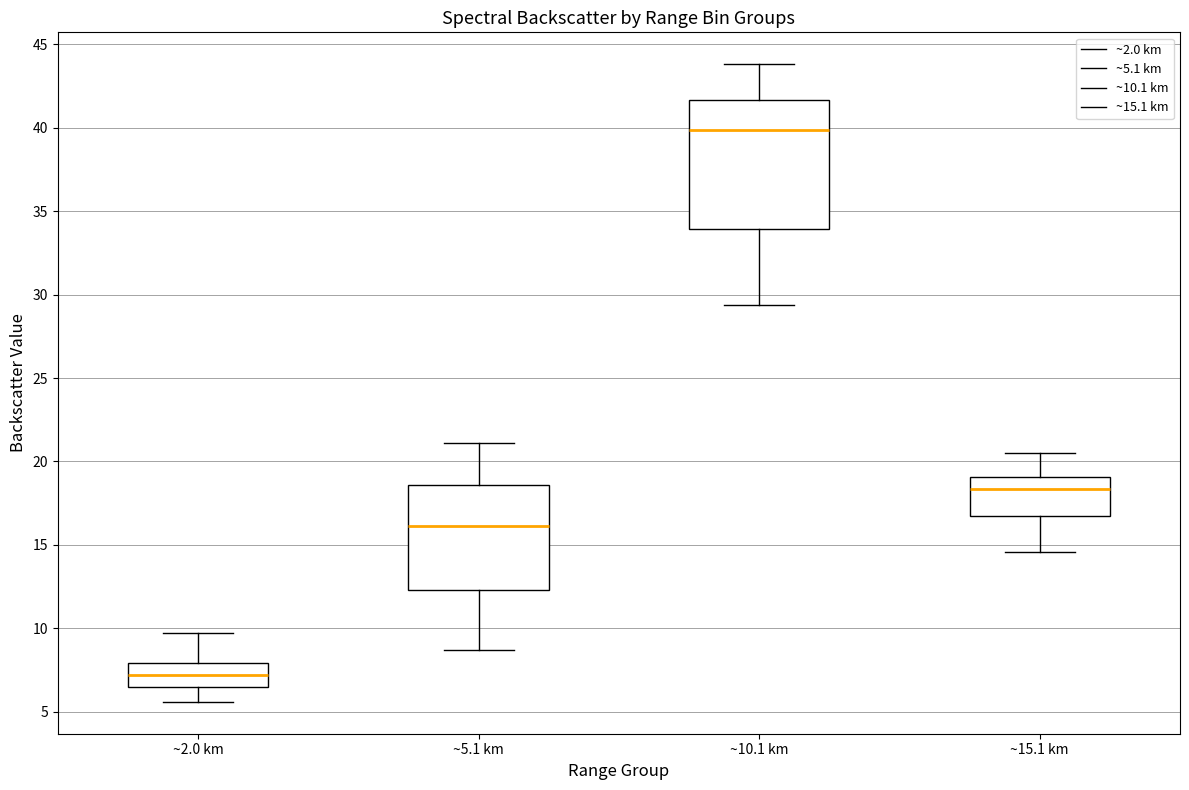

Where is the lower edge of the box for ~2.0 km on the y-axis? The values are not printed on the chart, so give them approximately, as read against the axis.

6.5